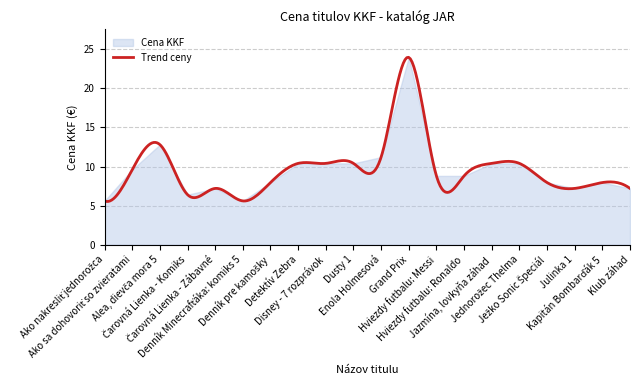

Where does the data first go above 8?

Ako sa dohovoriť so zvieratami